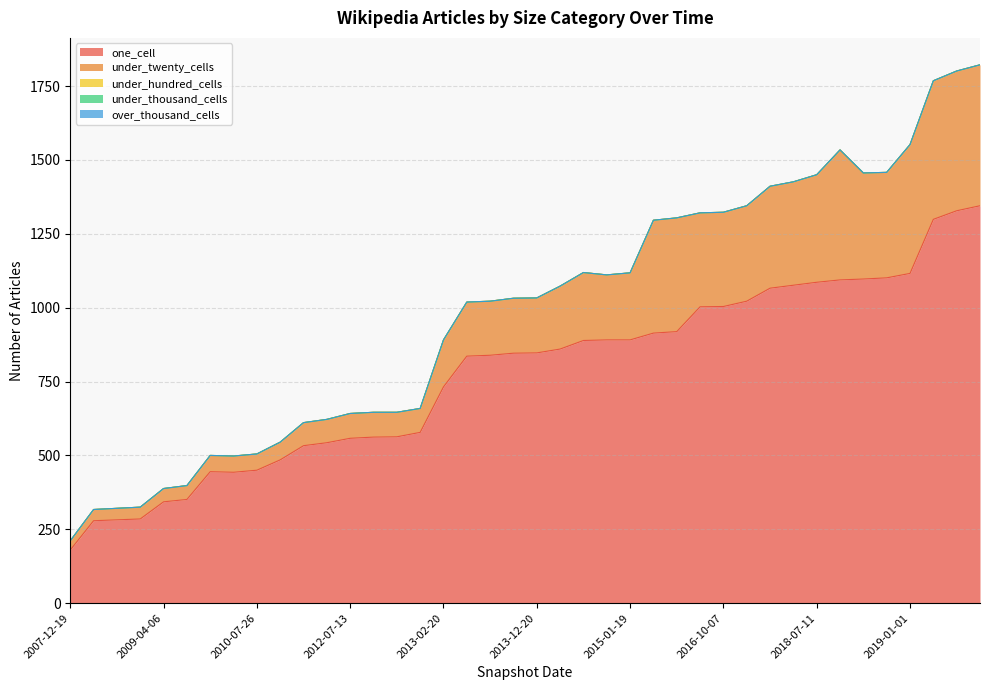

Reading left to right, what are all the values shown in this chart?

one_cell: 2007-12-19=180	2008-06-27=279	2008-12-17=282	2008-10-10=285	2009-04-06=343	2009-06-17=351	2009-09-25=445	2009-12-16=443	2010-07-26=450	2011-02-21=485	2012-03-26=533	2010-11-17=543	2012-07-13=558	2012-12-11=562	2012-10-31=563	2011-09-05=578	2013-02-20=732	2013-05-21=836	2013-07-09=839	2013-09-10=846	2013-12-20=847	2014-03-28=860	2015-04-09=889	2014-09-08=891	2015-01-19=891	2015-07-03=914	2015-10-01=919	2016-07-04=1003	2016-10-07=1004	2016-12-27=1022	2017-04-12=1066	2017-07-24=1076	2018-07-11=1086	2018-09-28=1094	2017-12-22=1097	2018-04-09=1101	2019-01-01=1116	2019-04-06=1299	2019-07-01=1328	2019-10-09=1345
under_twenty_cells: 2007-12-19=31	2008-06-27=38	2008-12-17=39	2008-10-10=40	2009-04-06=45	2009-06-17=47	2009-09-25=55	2009-12-16=55	2010-07-26=55	2011-02-21=60	2012-03-26=78	2010-11-17=79	2012-07-13=84	2012-12-11=84	2012-10-31=83	2011-09-05=81	2013-02-20=159	2013-05-21=183	2013-07-09=183	2013-09-10=186	2013-12-20=186	2014-03-28=213	2015-04-09=230	2014-09-08=220	2015-01-19=227	2015-07-03=382	2015-10-01=385	2016-07-04=318	2016-10-07=319	2016-12-27=323	2017-04-12=345	2017-07-24=350	2018-07-11=364	2018-09-28=440	2017-12-22=359	2018-04-09=357	2019-01-01=436	2019-04-06=469	2019-07-01=473	2019-10-09=477
under_hundred_cells: 2007-12-19=0	2008-06-27=0	2008-12-17=0	2008-10-10=0	2009-04-06=0	2009-06-17=0	2009-09-25=0	2009-12-16=0	2010-07-26=0	2011-02-21=0	2012-03-26=0	2010-11-17=0	2012-07-13=0	2012-12-11=0	2012-10-31=0	2011-09-05=0	2013-02-20=0	2013-05-21=0	2013-07-09=0	2013-09-10=0	2013-12-20=0	2014-03-28=0	2015-04-09=0	2014-09-08=0	2015-01-19=0	2015-07-03=0	2015-10-01=0	2016-07-04=0	2016-10-07=0	2016-12-27=0	2017-04-12=0	2017-07-24=0	2018-07-11=0	2018-09-28=0	2017-12-22=0	2018-04-09=0	2019-01-01=0	2019-04-06=0	2019-07-01=0	2019-10-09=0
under_thousand_cells: 2007-12-19=0	2008-06-27=0	2008-12-17=0	2008-10-10=0	2009-04-06=0	2009-06-17=0	2009-09-25=0	2009-12-16=0	2010-07-26=0	2011-02-21=0	2012-03-26=0	2010-11-17=0	2012-07-13=0	2012-12-11=0	2012-10-31=0	2011-09-05=0	2013-02-20=0	2013-05-21=0	2013-07-09=0	2013-09-10=0	2013-12-20=0	2014-03-28=0	2015-04-09=0	2014-09-08=0	2015-01-19=0	2015-07-03=0	2015-10-01=0	2016-07-04=0	2016-10-07=0	2016-12-27=0	2017-04-12=0	2017-07-24=0	2018-07-11=0	2018-09-28=0	2017-12-22=0	2018-04-09=0	2019-01-01=0	2019-04-06=0	2019-07-01=0	2019-10-09=0
over_thousand_cells: 2007-12-19=0	2008-06-27=0	2008-12-17=0	2008-10-10=0	2009-04-06=0	2009-06-17=0	2009-09-25=0	2009-12-16=0	2010-07-26=0	2011-02-21=0	2012-03-26=0	2010-11-17=0	2012-07-13=0	2012-12-11=0	2012-10-31=0	2011-09-05=0	2013-02-20=0	2013-05-21=0	2013-07-09=0	2013-09-10=0	2013-12-20=0	2014-03-28=0	2015-04-09=0	2014-09-08=0	2015-01-19=0	2015-07-03=0	2015-10-01=0	2016-07-04=0	2016-10-07=0	2016-12-27=0	2017-04-12=0	2017-07-24=0	2018-07-11=0	2018-09-28=0	2017-12-22=0	2018-04-09=0	2019-01-01=0	2019-04-06=0	2019-07-01=0	2019-10-09=0